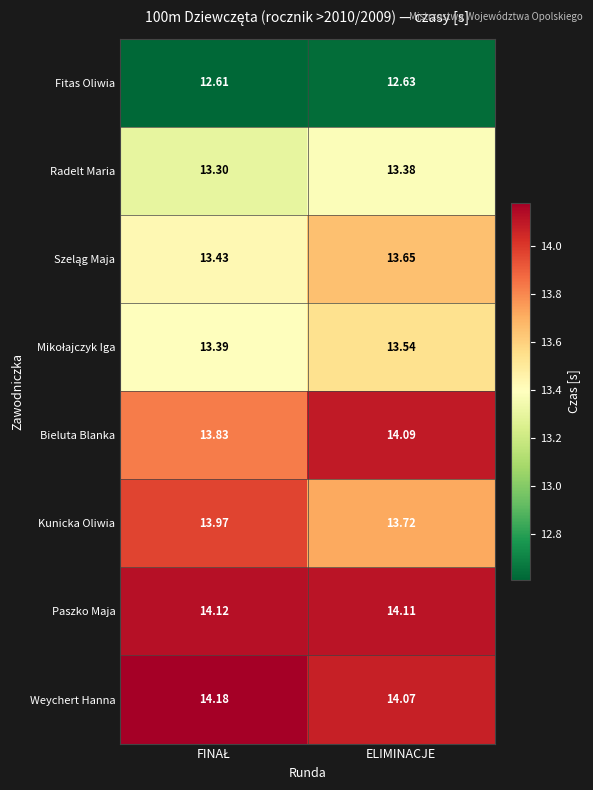

At which label does Fitas Oliwia reach its peak?

ELIMINACJE